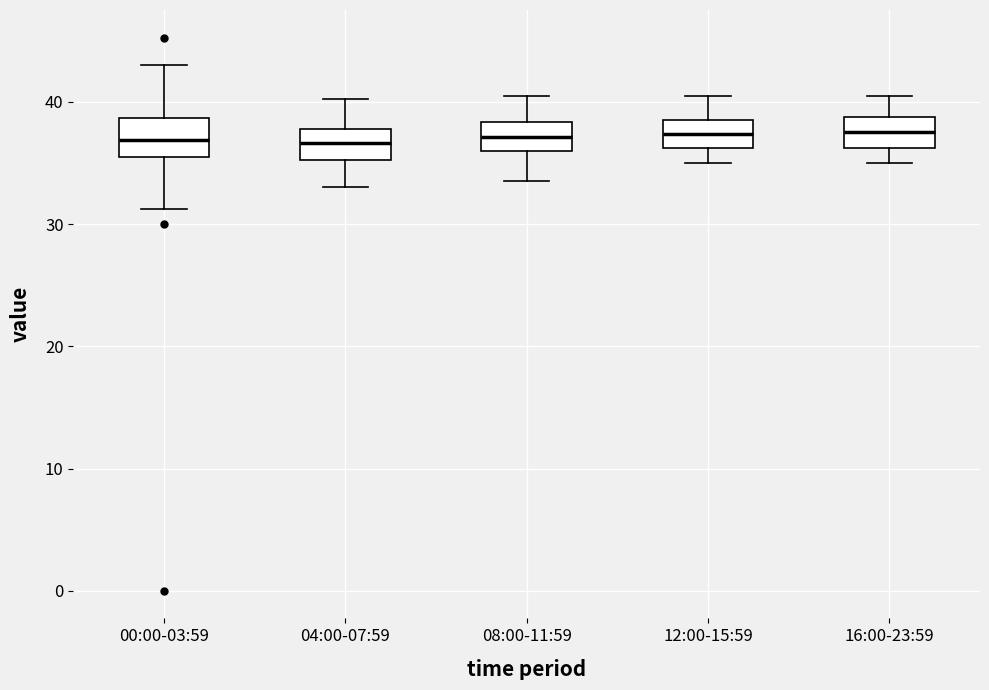

Reading left to right, read every box against the y-axis: the position of its median line, the range the box covers, and the ends of its whiskers. The values are not printed on the chart, so give them approximately, as read against the axis.

00:00-03:59: median 37, box 36 to 39, whiskers 31 to 43
04:00-07:59: median 37, box 35 to 38, whiskers 33 to 40
08:00-11:59: median 37, box 36 to 38, whiskers 34 to 41
12:00-15:59: median 37, box 36 to 39, whiskers 35 to 41
16:00-23:59: median 38, box 36 to 39, whiskers 35 to 41